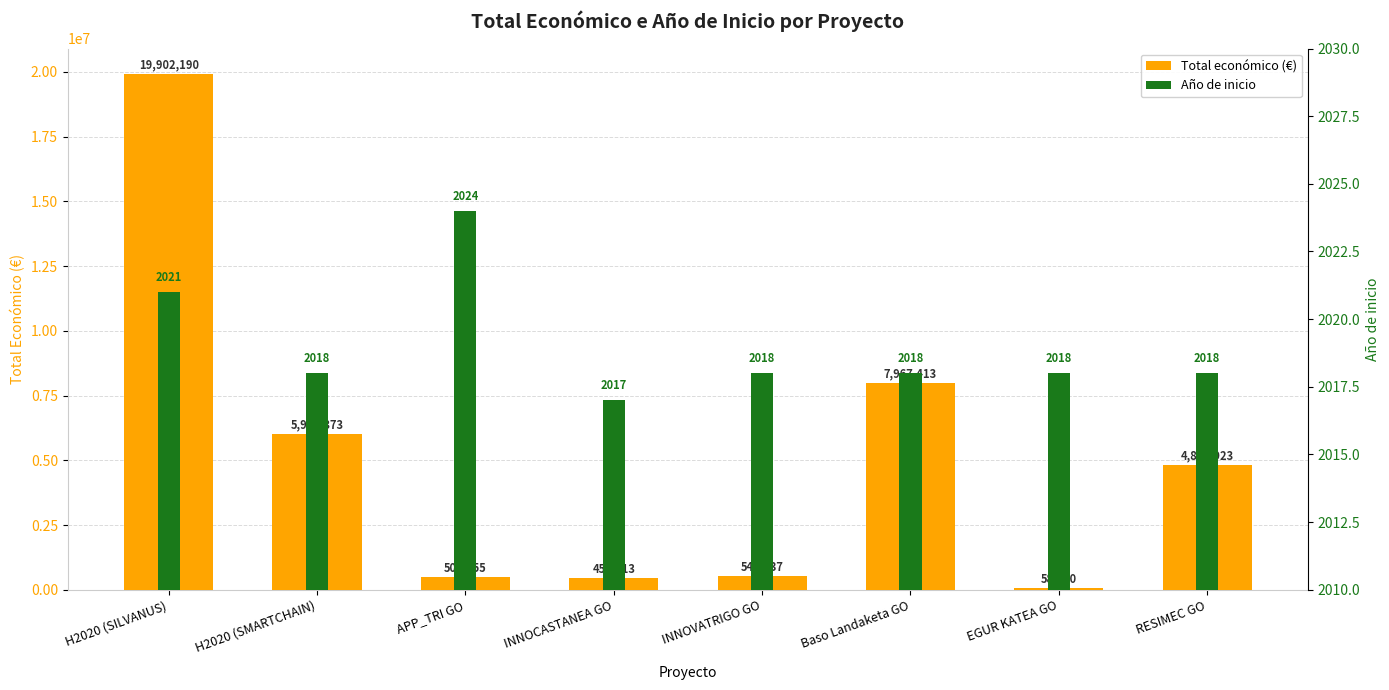

The Año de inicio series shows 2017 at INNOCASTANEA GO. True or false?

True